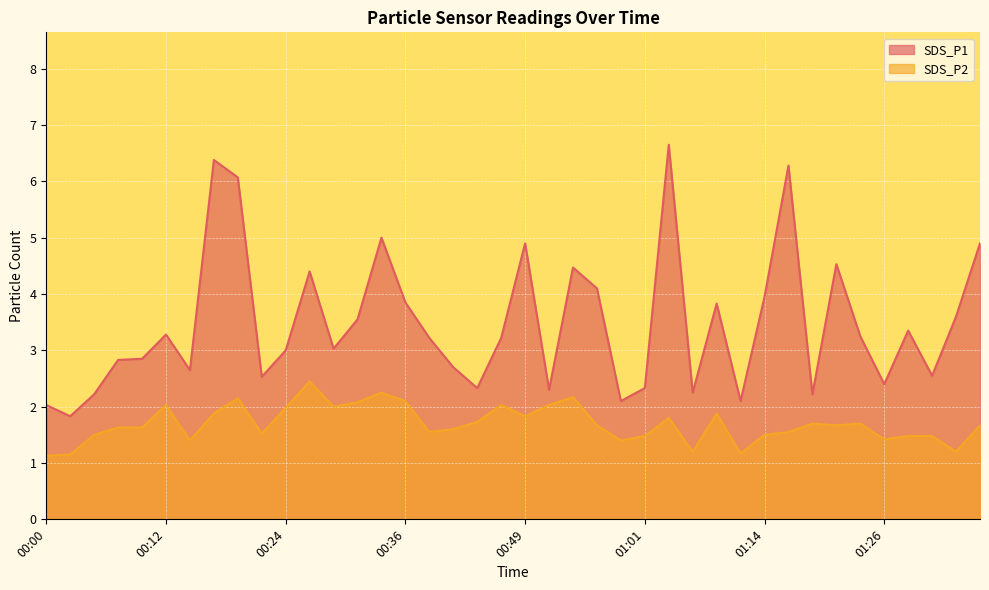

Which has a higher value, 00:00 or 00:44?

00:44